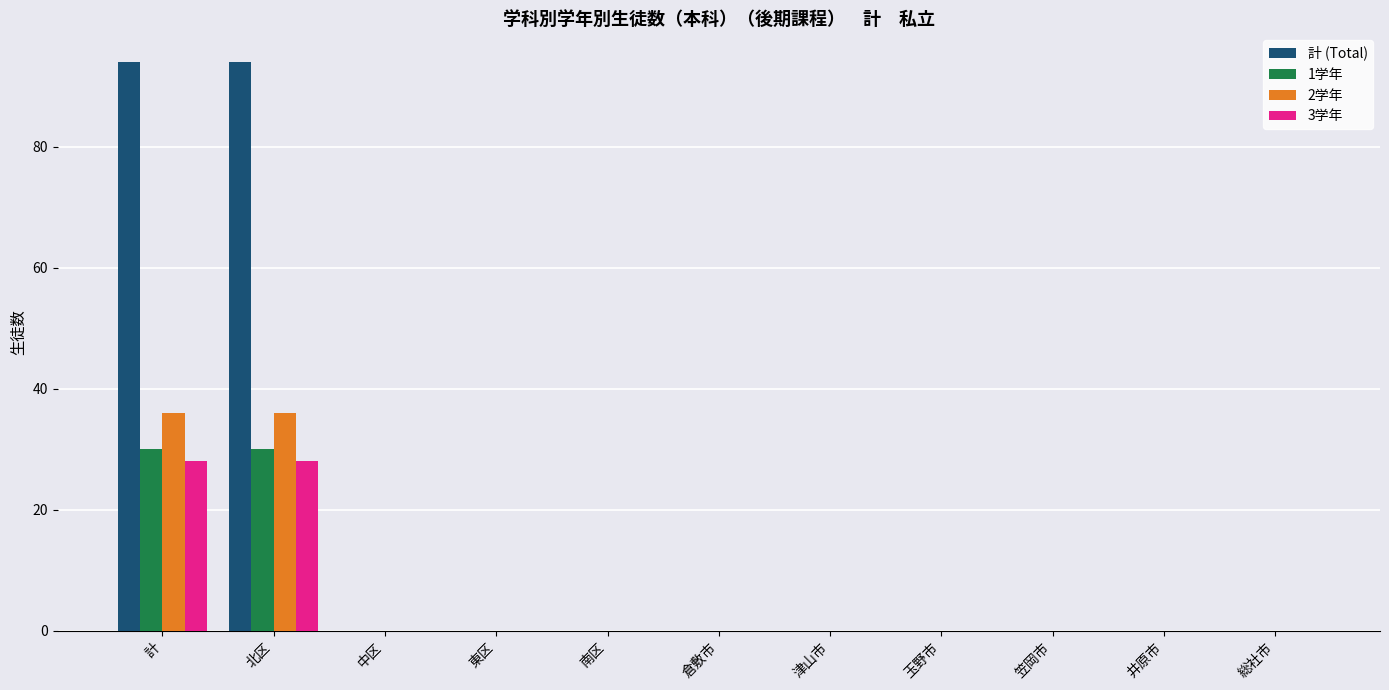

True or false: 1学年 has a value of 20 at 津山市.

False